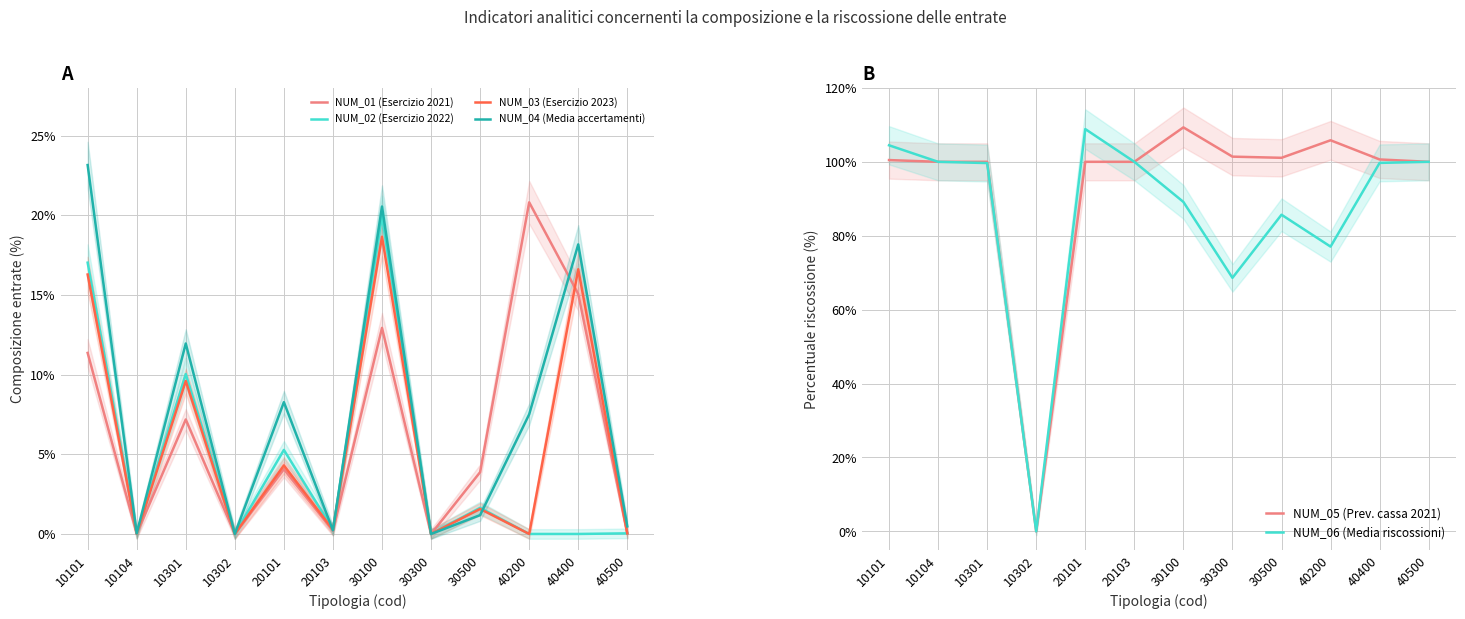

List the labels in order of NUM_02 (Esercizio 2022) value, smallest first.

10302, 40200, 40400, 30300, 10104, 40500, 20103, 30500, 20101, 10301, 10101, 30100